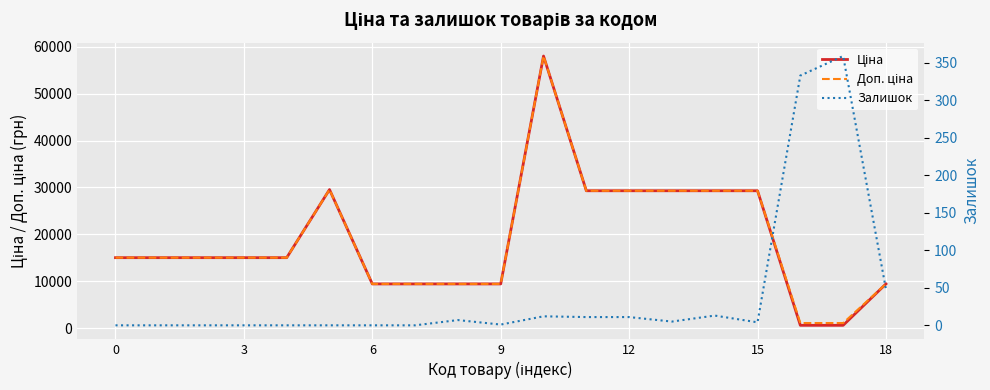

What is the difference between the maximum and second lowest values in the Доп. ціна series?

56962.6